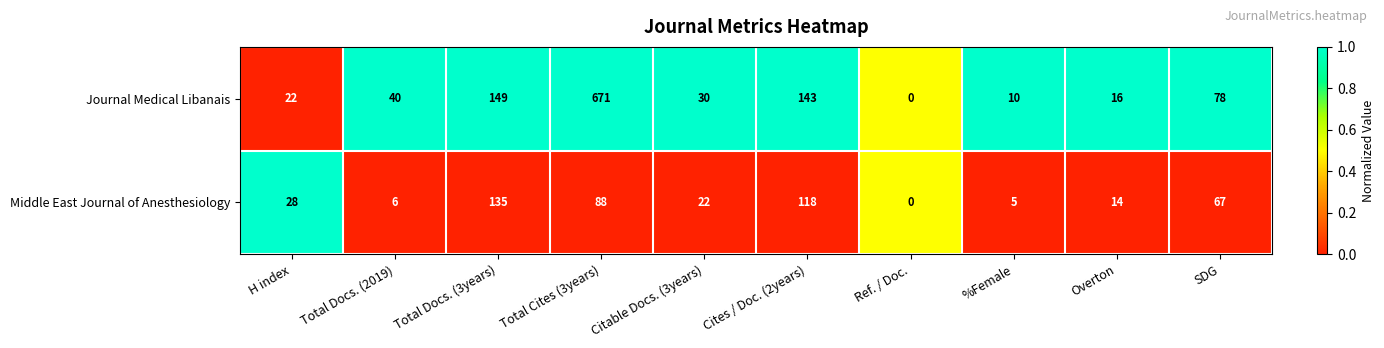

Which series has the largest total across all categories?

Journal Medical Libanais